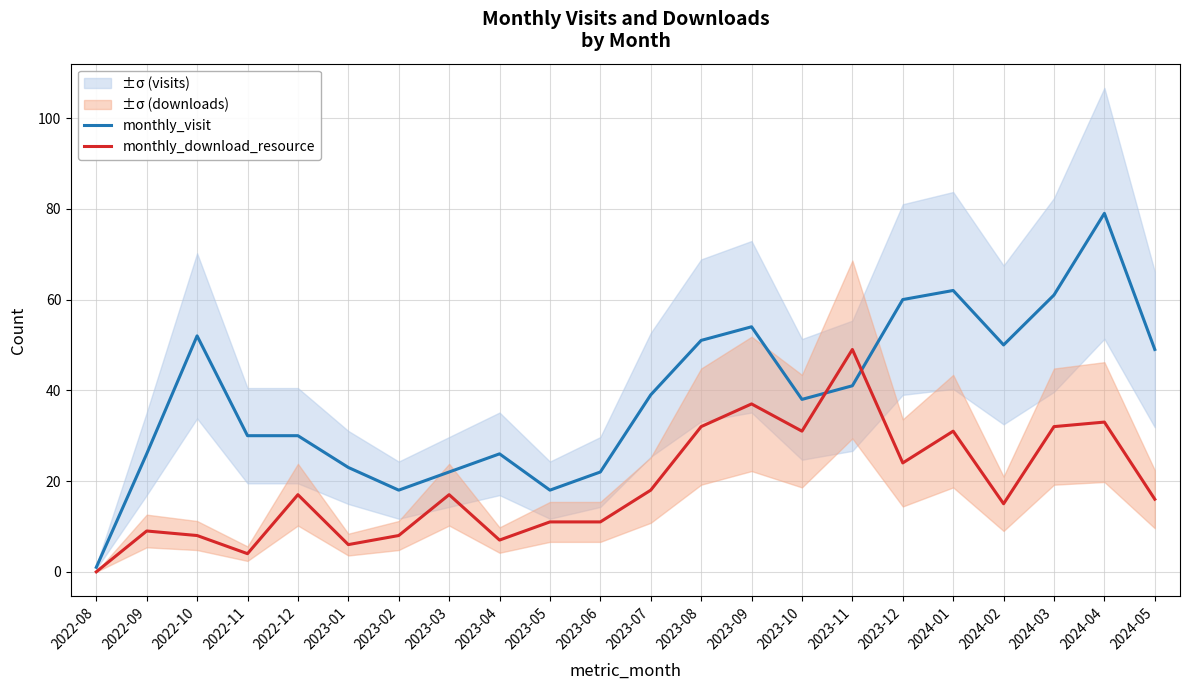

After their last crossing, which series has the higher values: monthly_visit or monthly_download_resource?

monthly_visit